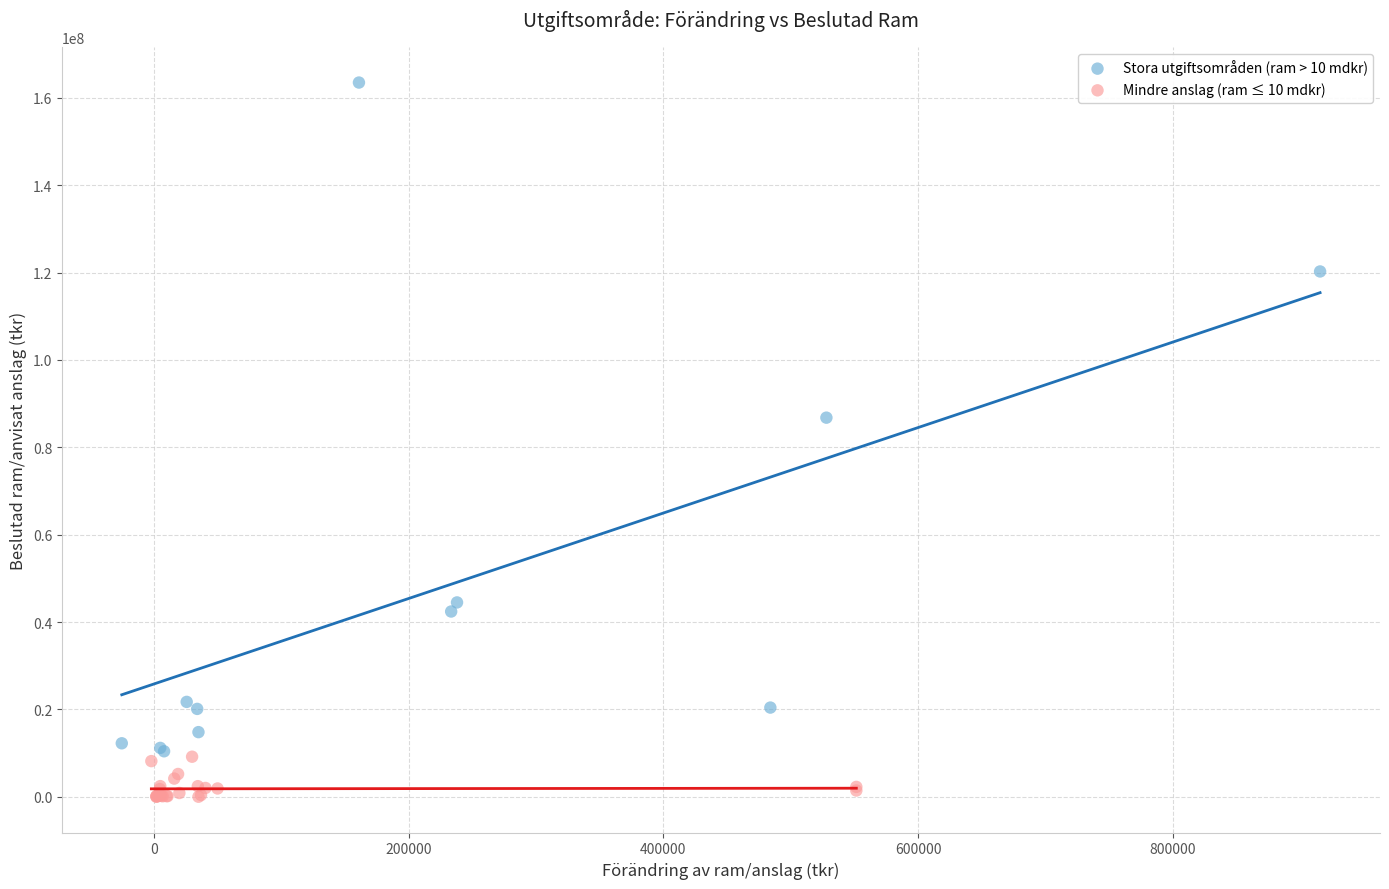

Which series contains the lowest Y value?

Mindre anslag (ram ≤ 10 mdkr)